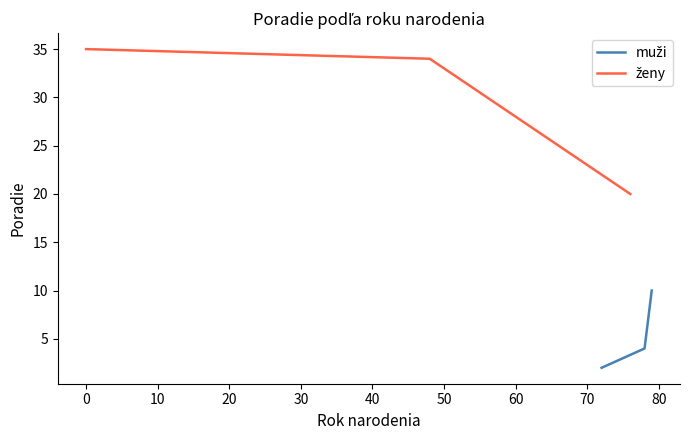

True or false: ženy has a value of 35 at 0.

True